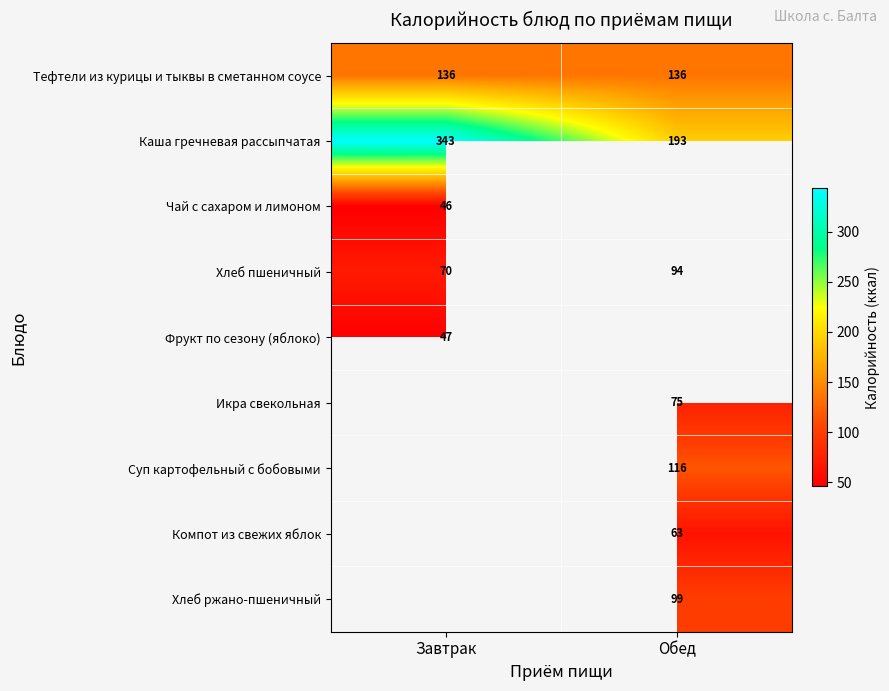

The value of Суп картофельный с бобовыми at Обед is 54. True or false?

False